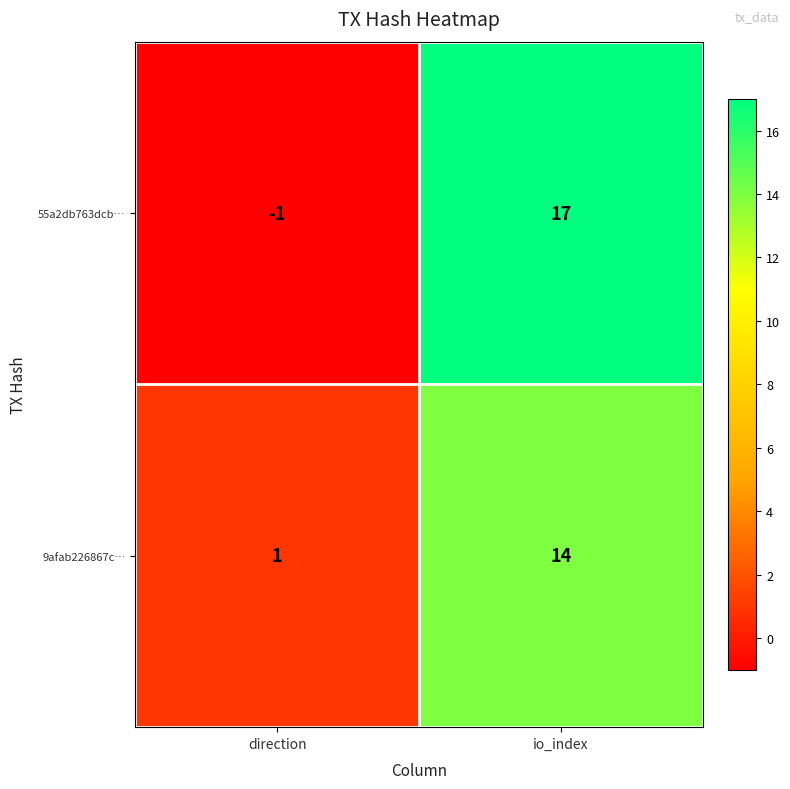

What is the average value of the 55a2db763dcb… series?

8